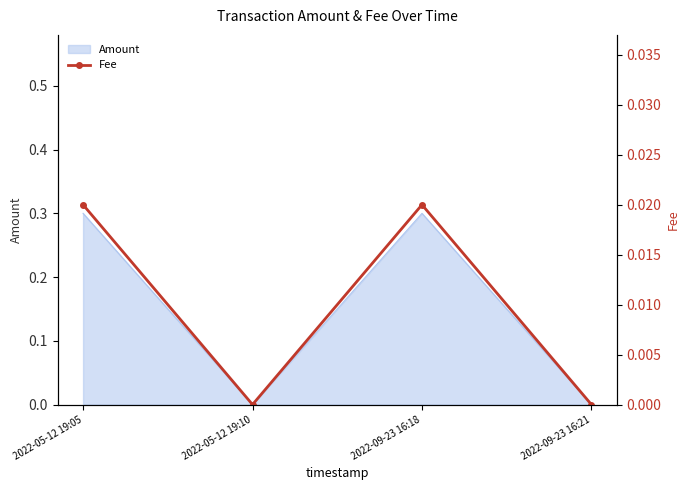

The chart shows a value of 0.0 at 2022-09-23 16:21. True or false?

True